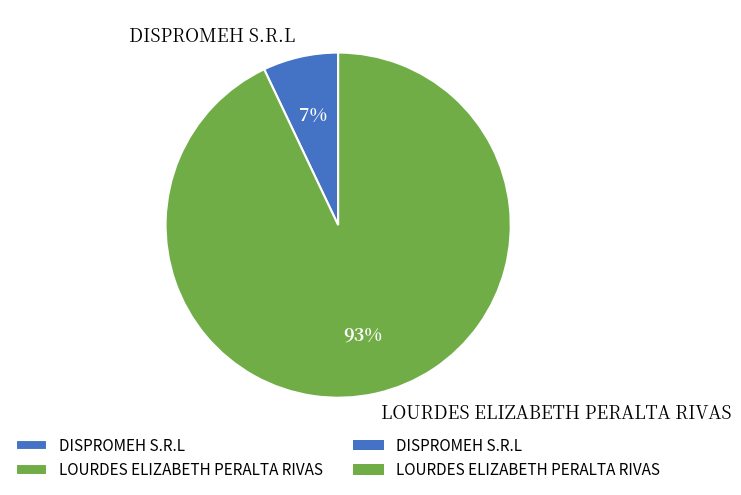

Is it true that LOURDES ELIZABETH PERALTA RIVAS is 99% of the pie?

False